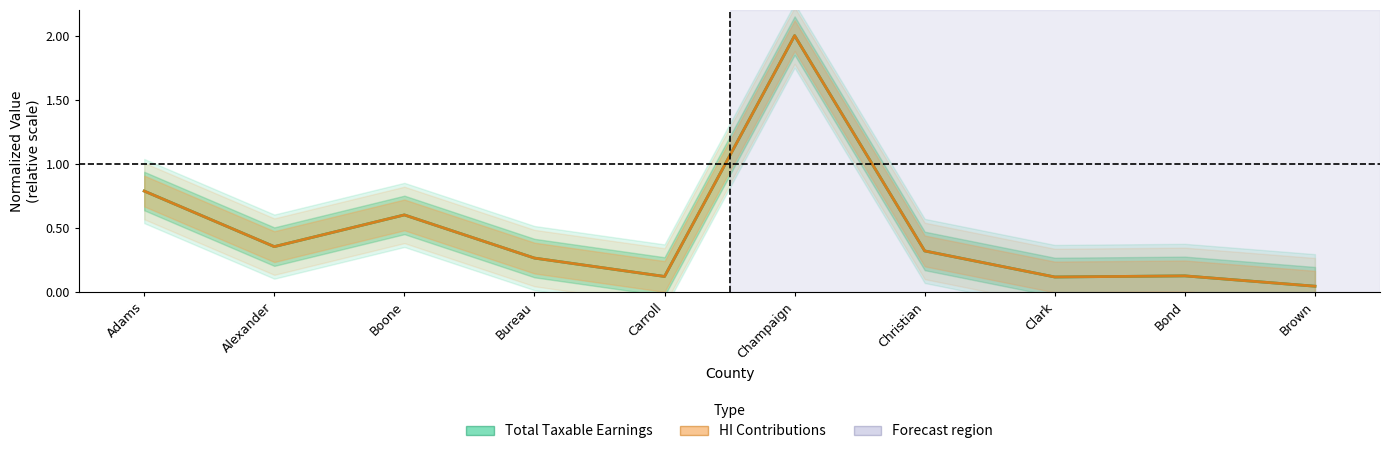

What is the value of the Total Taxable Earnings point at the 6th from the left?

2.0